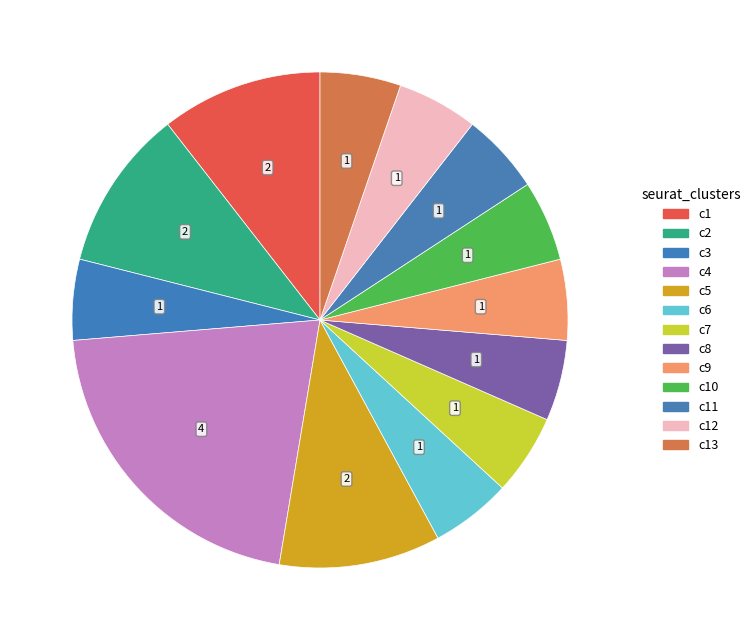

How many segments does this pie chart have?

13